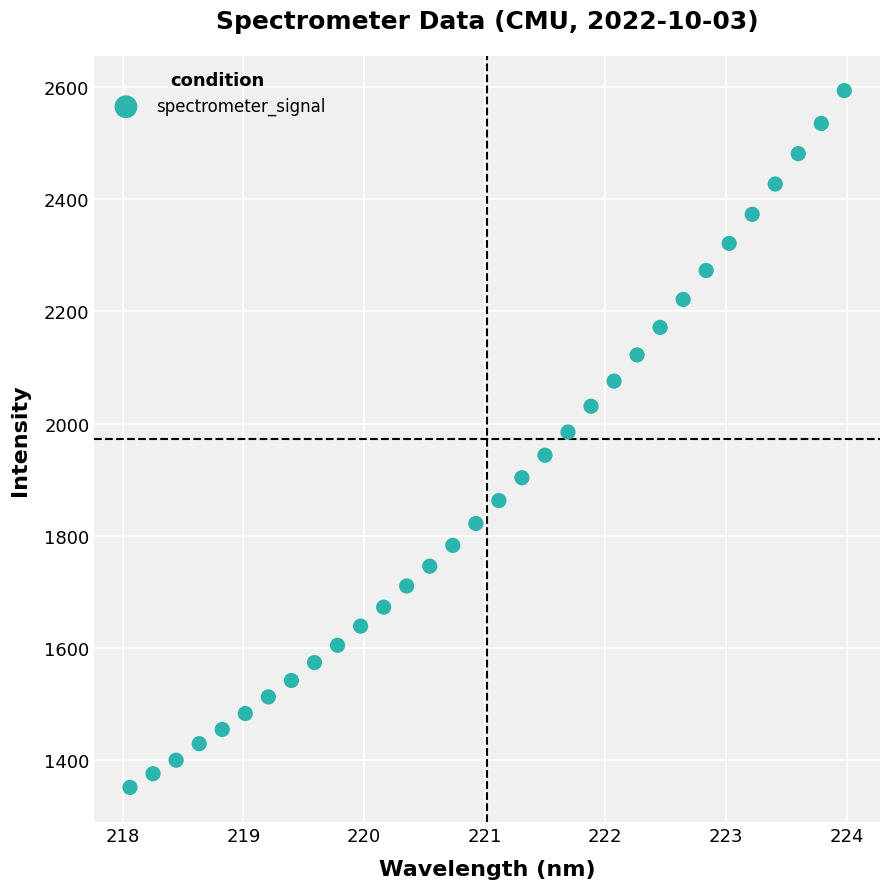

What is the range of X values (max minus min)?

5.9